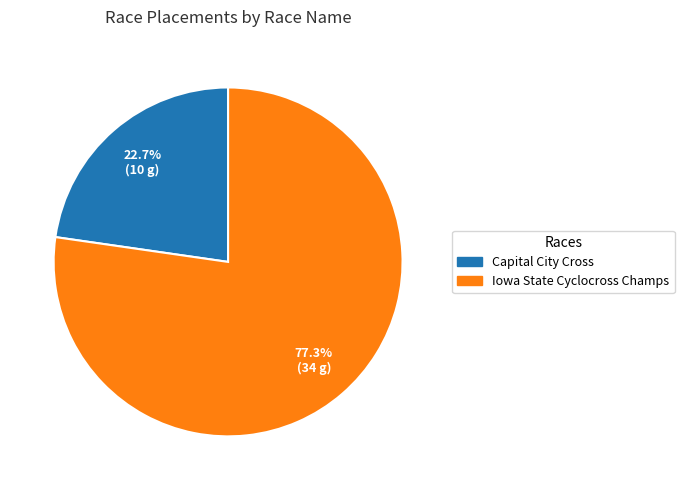

Is there a majority slice in this chart?

Yes